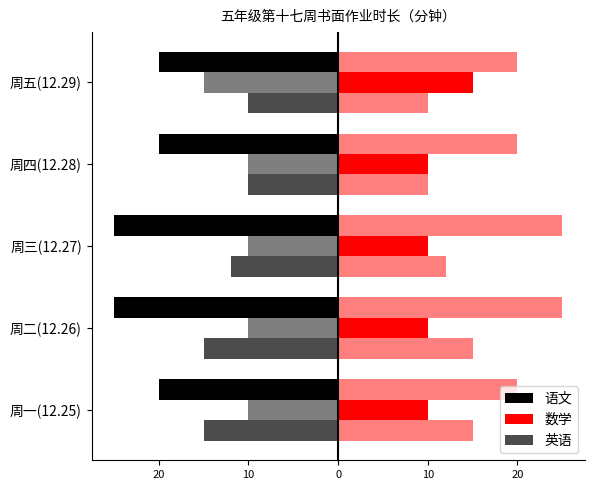

Count the number of categories in the chart.

5